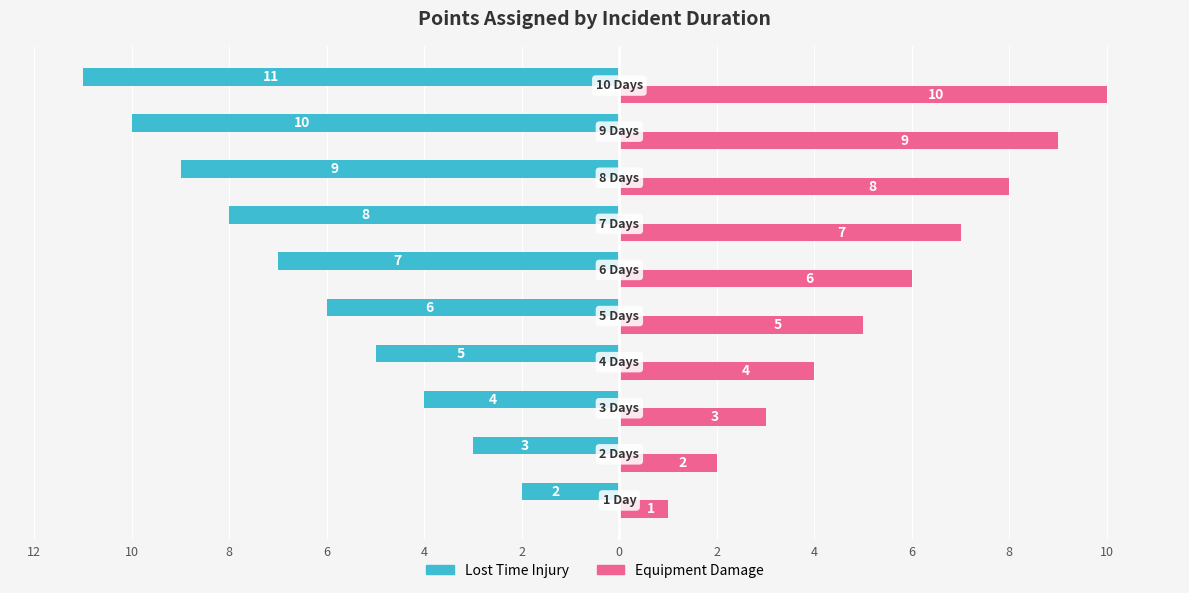

What are all the series names shown in the legend?

Lost Time Injury, Equipment Damage